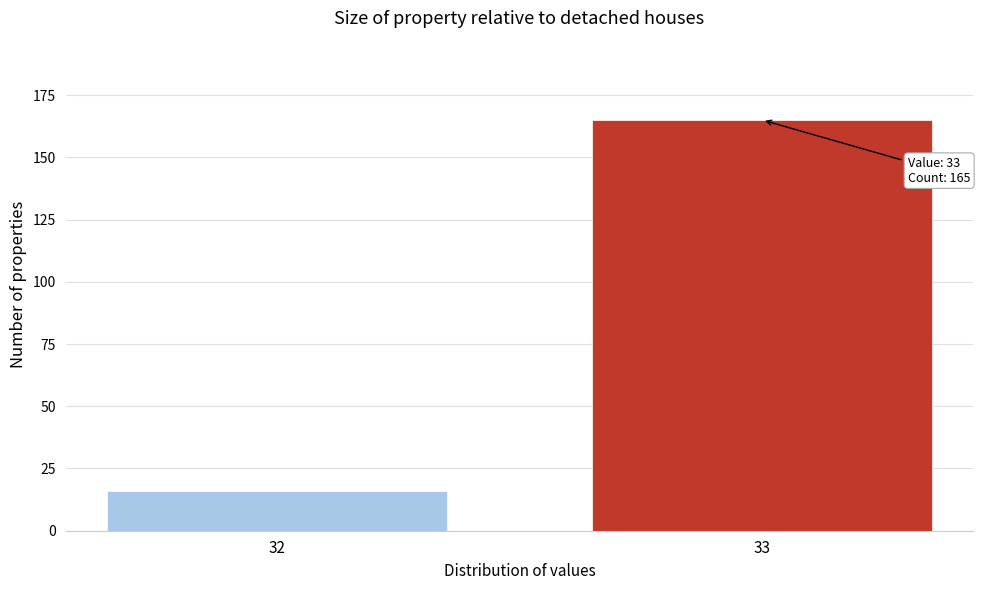

Reading left to right, list all the values displayed in this chart.

32=16	33=165